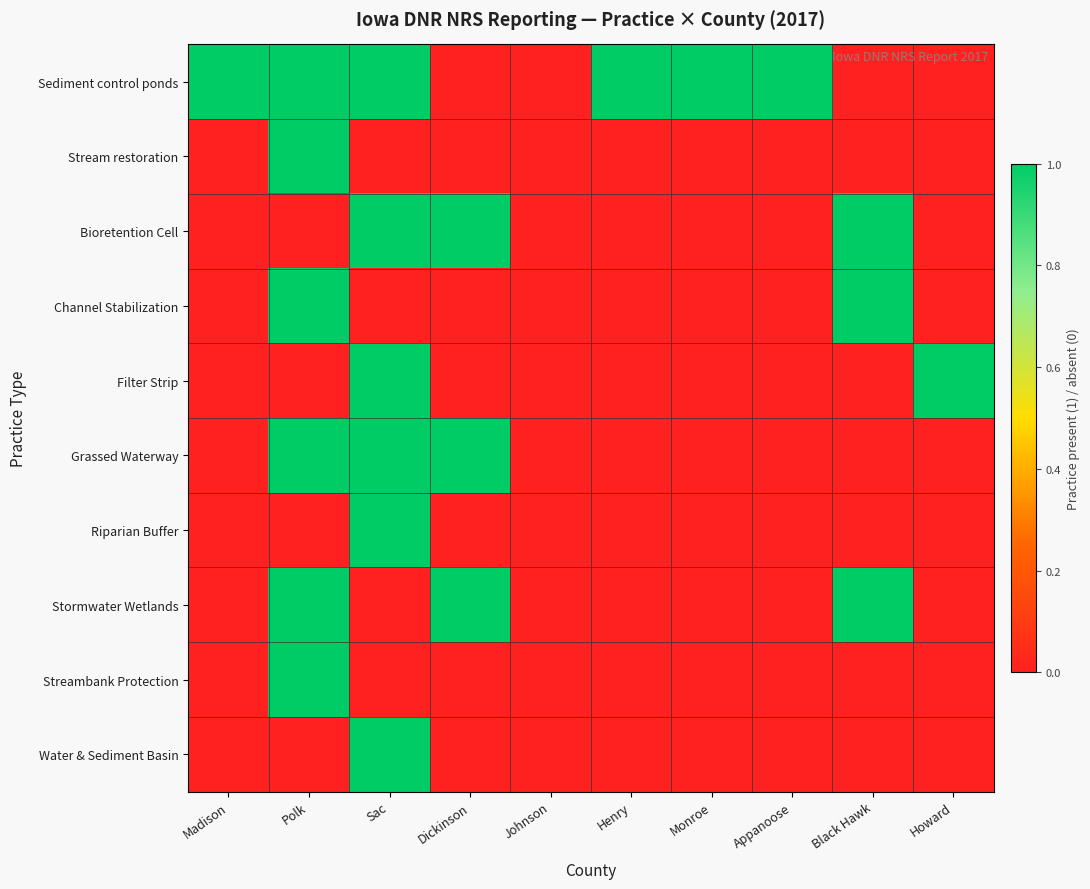

Rank the series by their maximum value, from lowest to highest.

Sediment control ponds, Stream restoration, Bioretention Cell, Channel Stabilization, Filter Strip, Grassed Waterway, Riparian Buffer, Stormwater Wetlands, Streambank Protection, Water & Sediment Basin